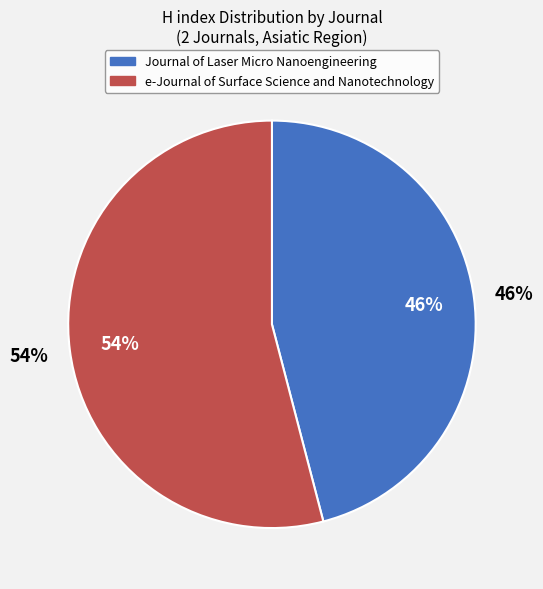

Does Journal of Laser Micro Nanoengineering account for over 50% of the chart?

No